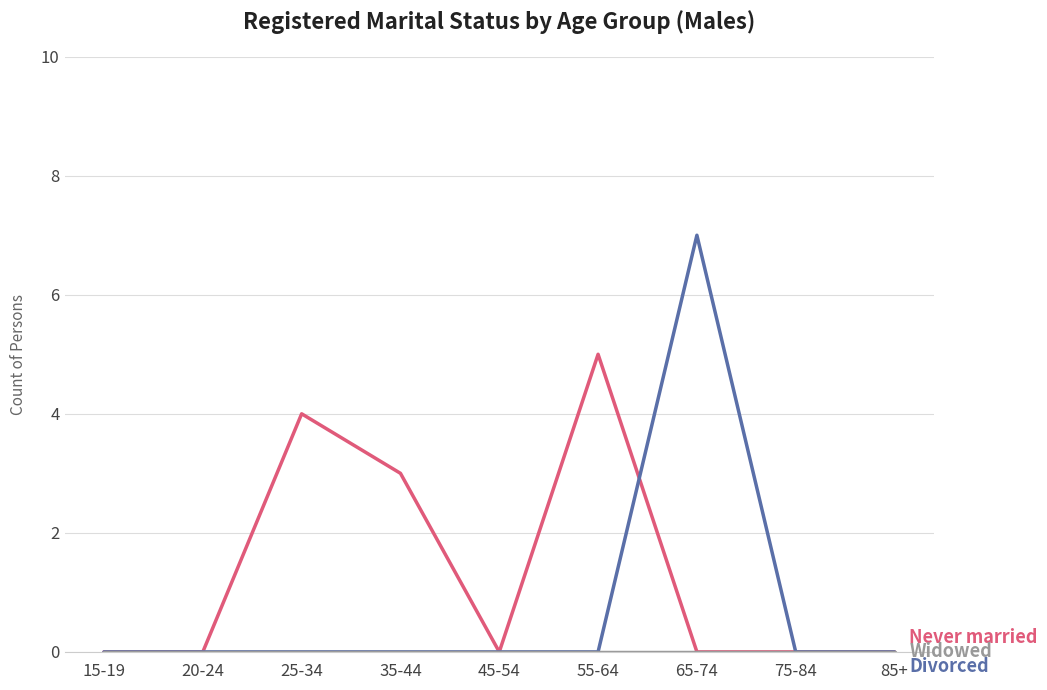

At which category is the sum across all series the highest?

65-74